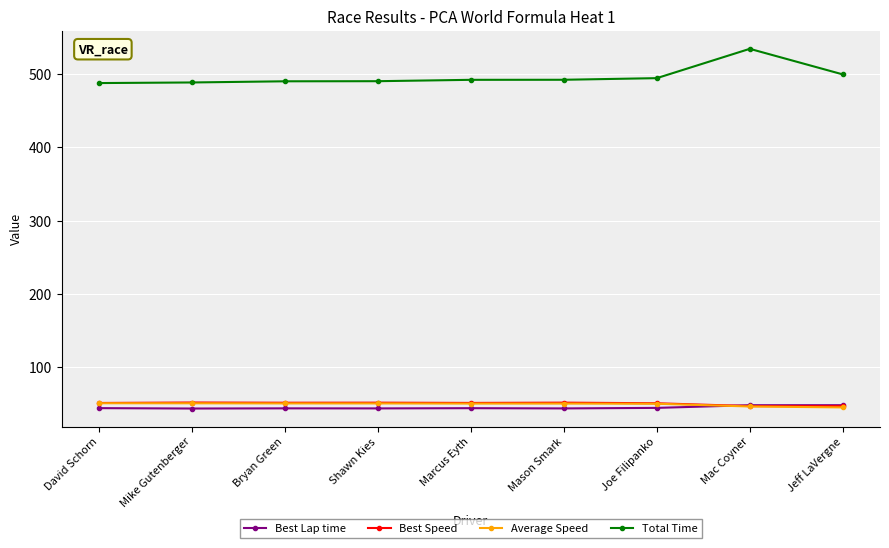

How many values in the Total Time series are below 492?

4